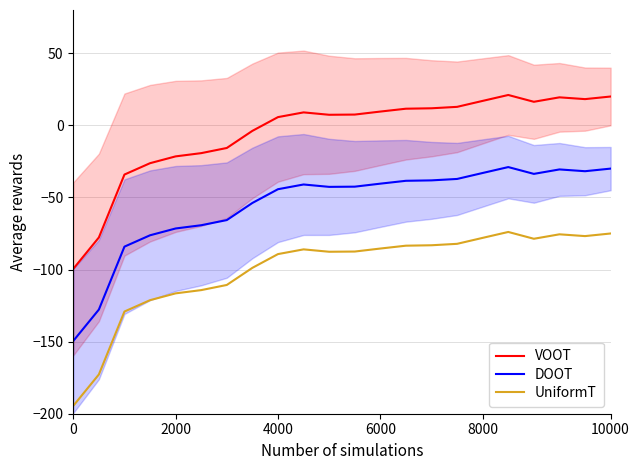

Does the chart have visible grid lines?

Yes